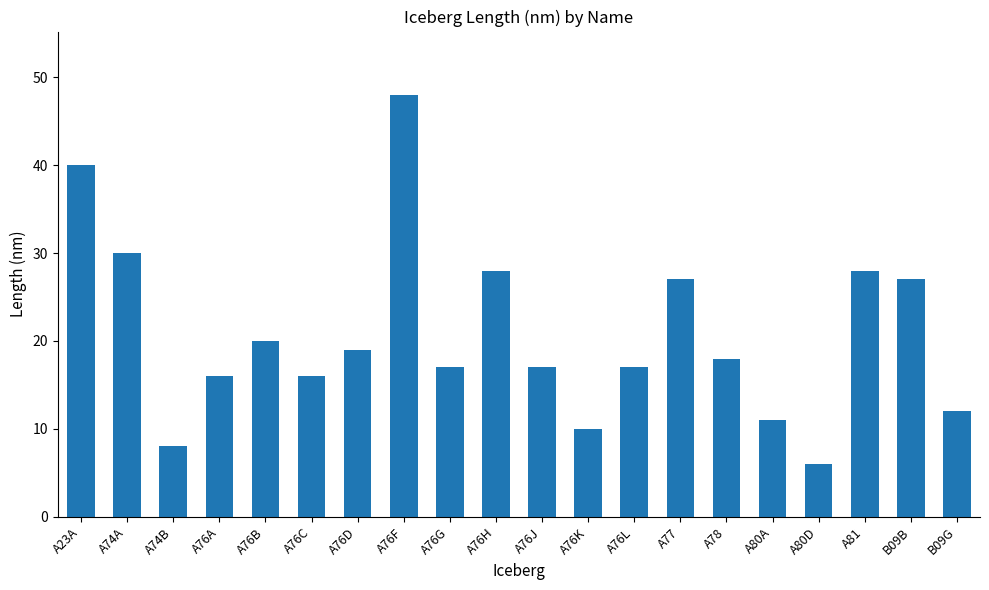

Between A80D and A76D, which is larger?

A76D